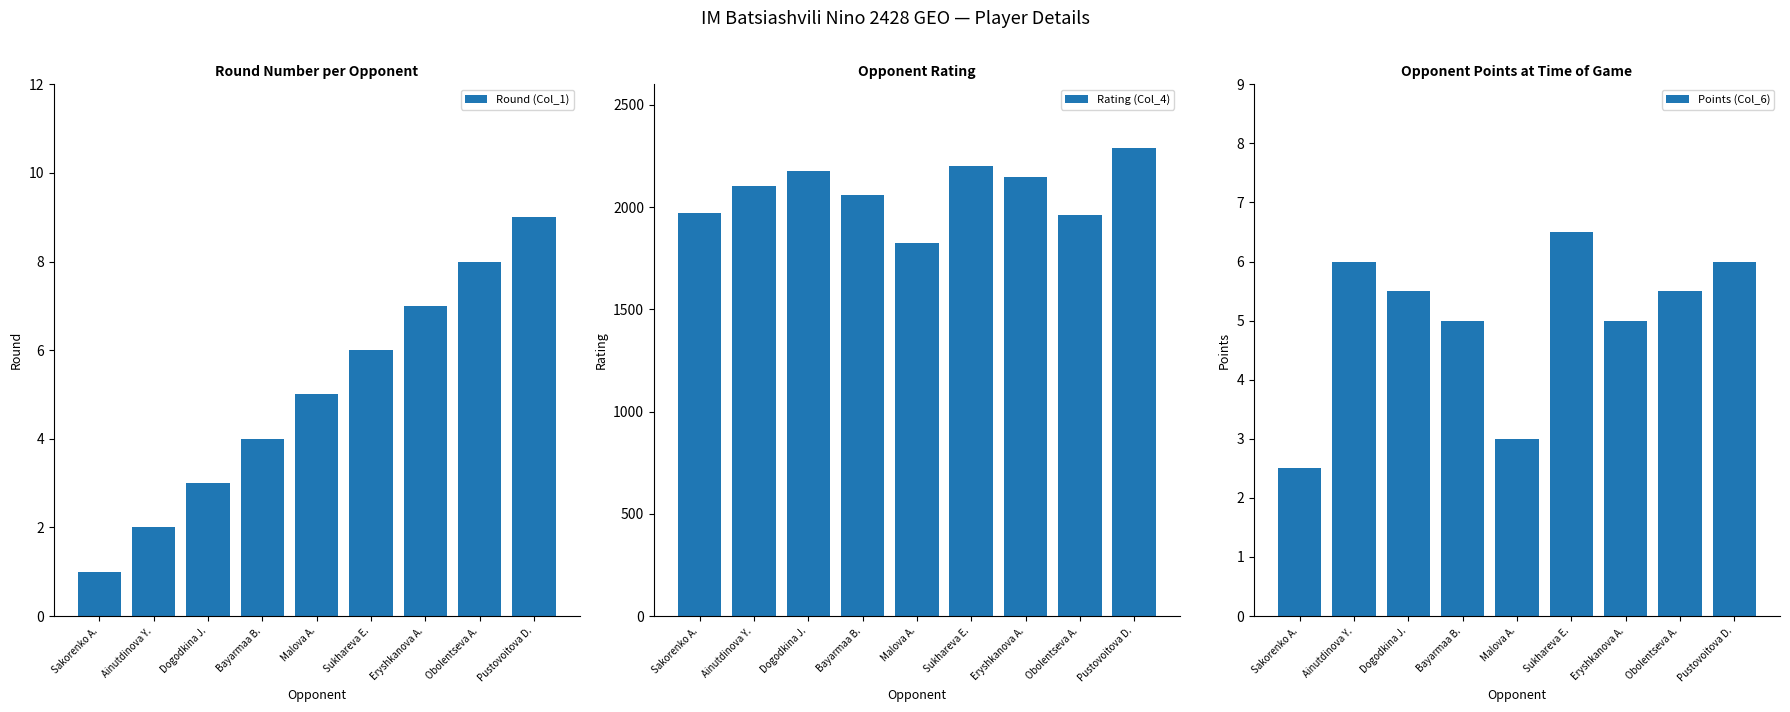

What is the value of the Rating (Col_4) bar at the 9th from the left?

2288